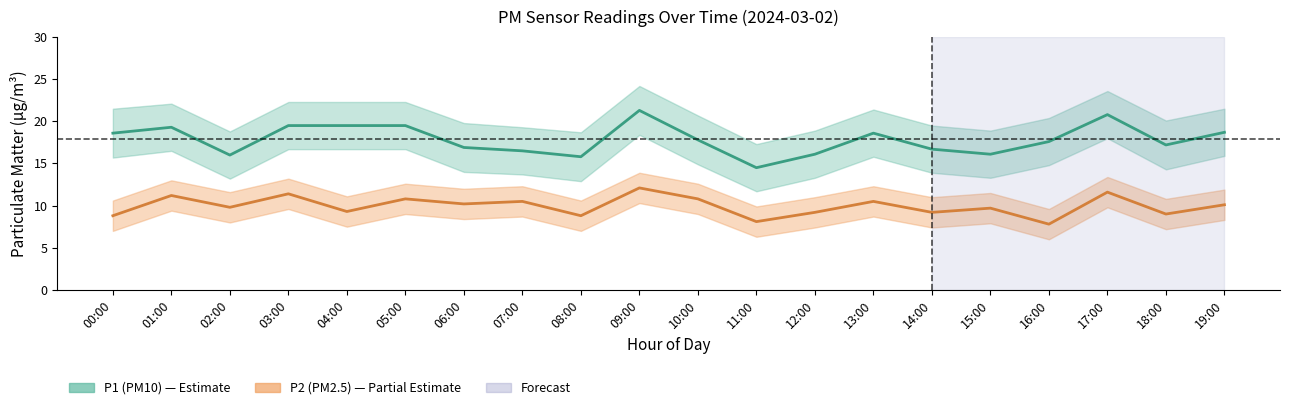

Which has a higher value, 05:00 or 14:00?

05:00